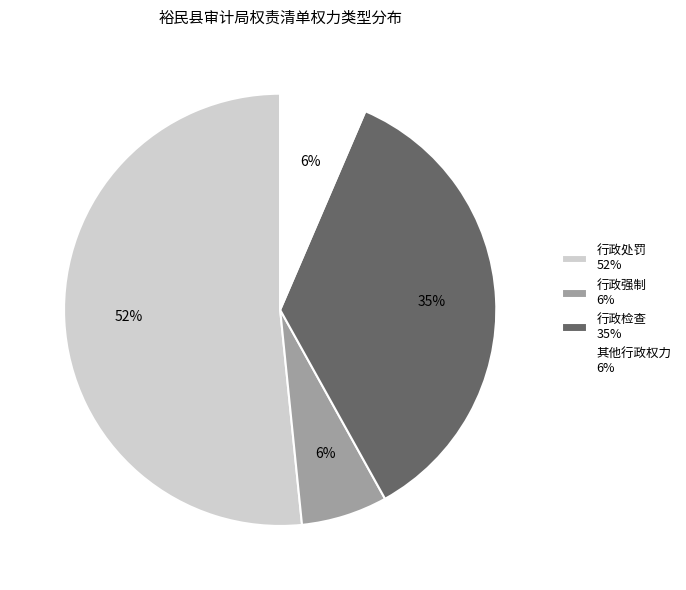

Between 行政处罚 52% and 其他行政权力 6%, which is larger?

行政处罚 52%